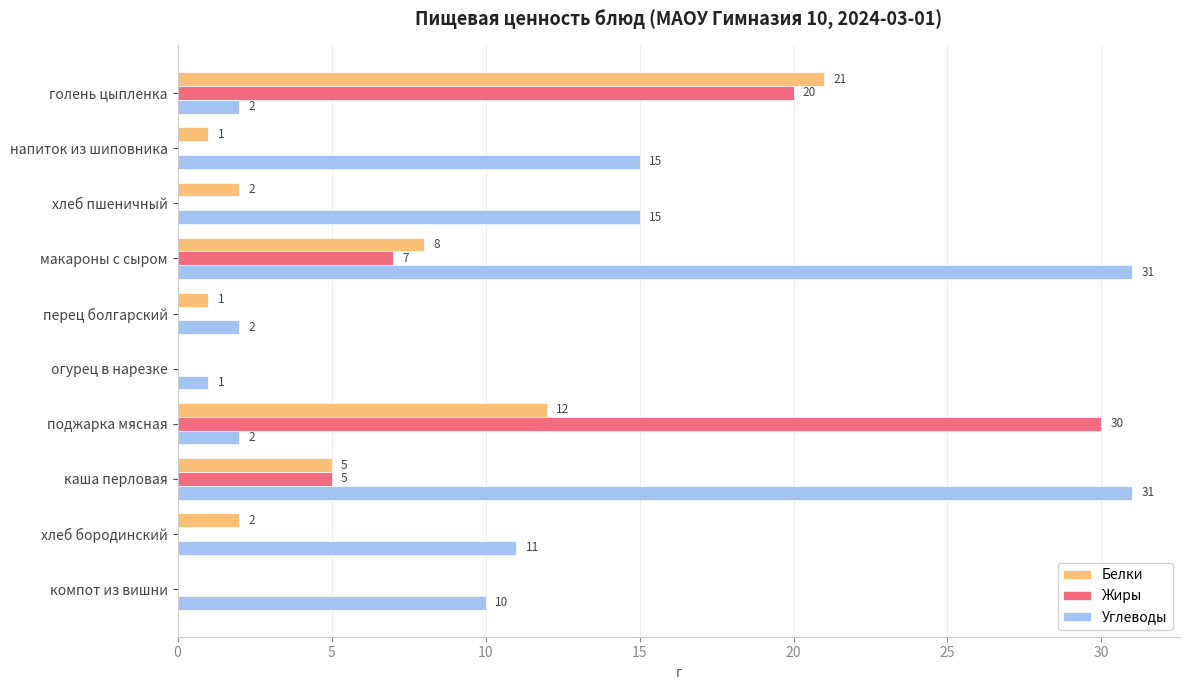

Between огурец в нарезке and компот из вишни, which series saw the biggest shift?

Углеводы